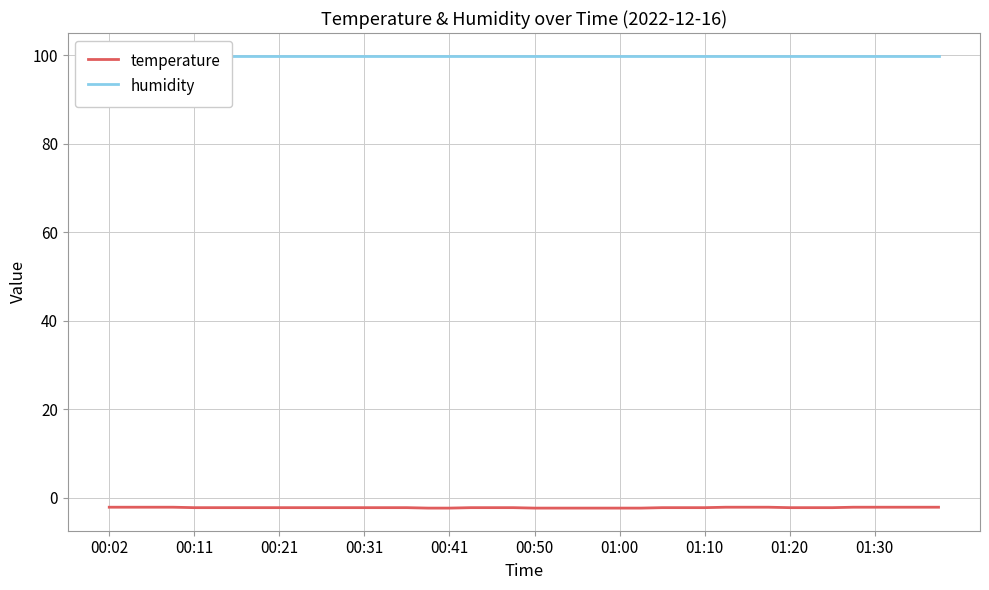

Which series has the largest total across all categories?

humidity